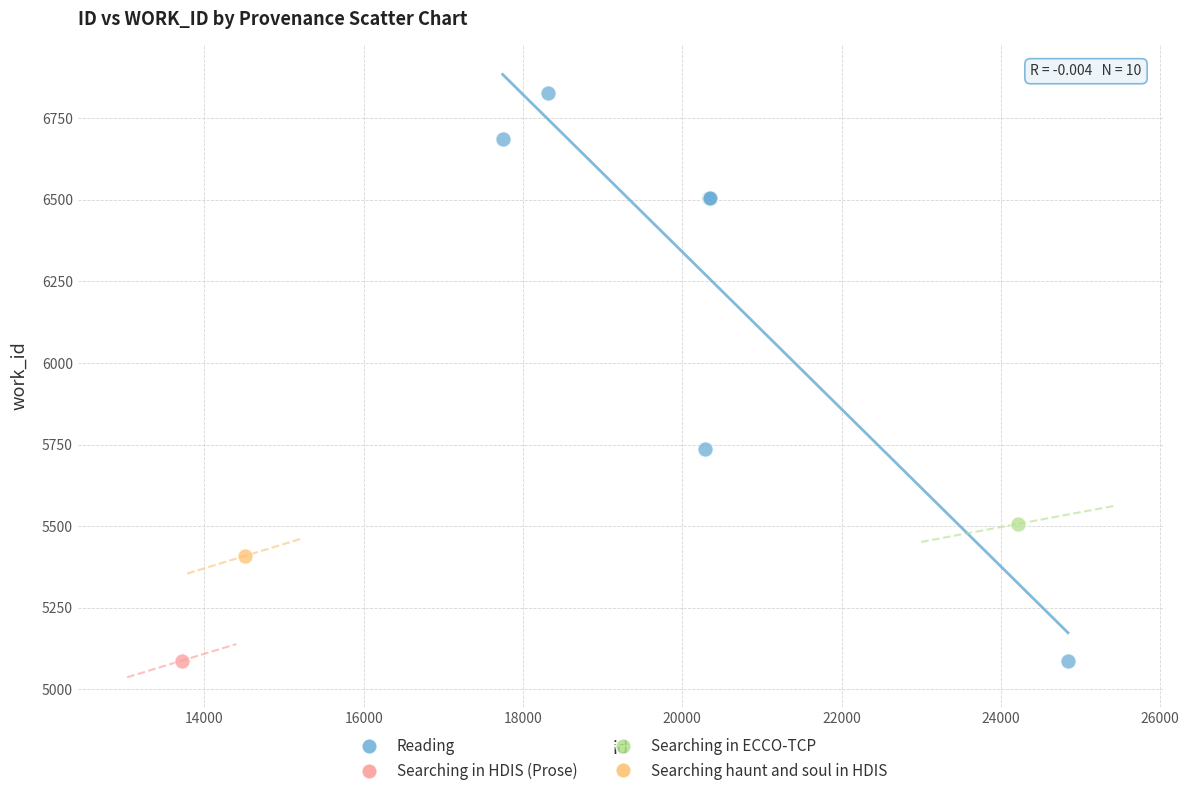

What are all the series names shown in the legend?

Reading, Searching in HDIS (Prose), Searching in ECCO-TCP, Searching haunt and soul in HDIS